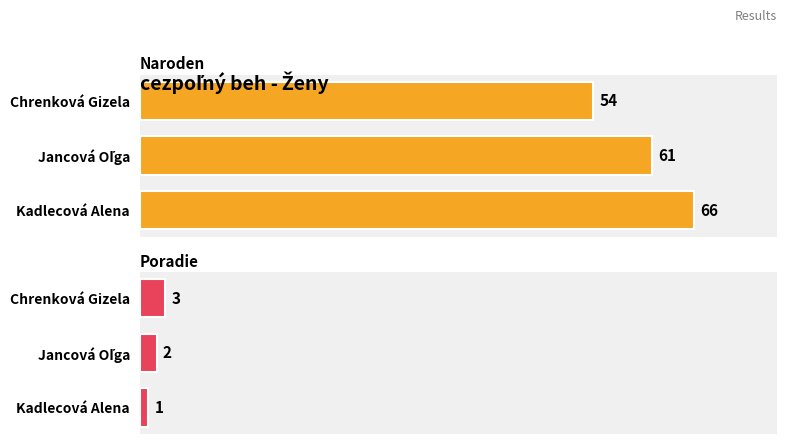

Rank the series by their average value, from lowest to highest.

Poradie, Naroden